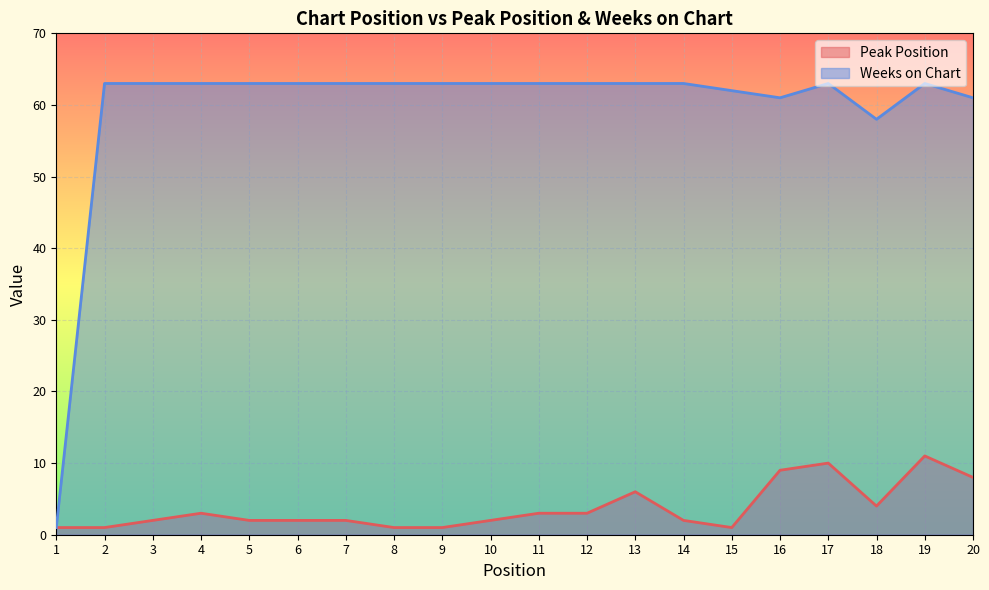

Which series has the largest total across all categories?

Weeks on Chart